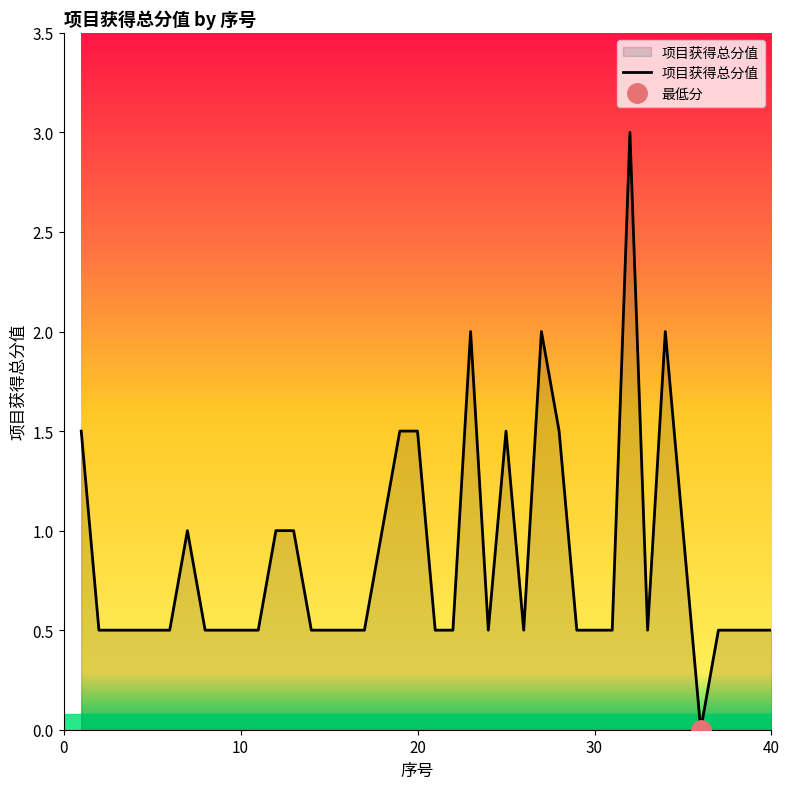

How many positive values are there?

39